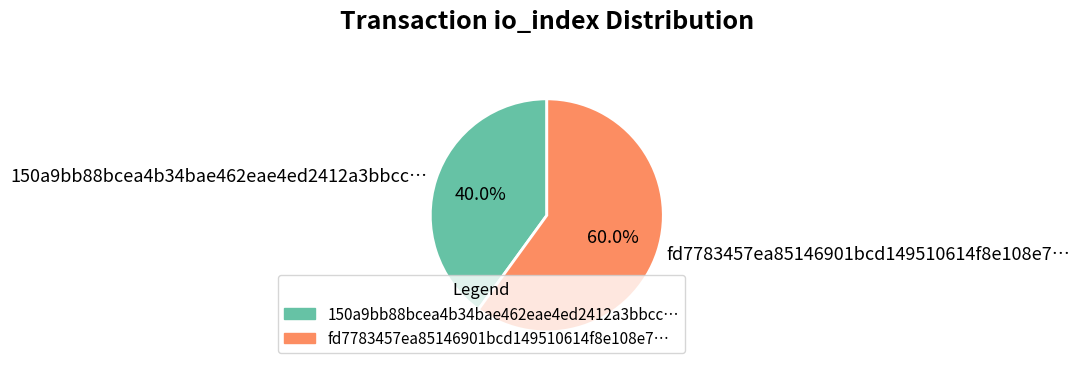

Rank the categories by value from lowest to highest.

150a9bb88bcea4b34bae462eae4ed2412a3bbcc…, fd7783457ea85146901bcd149510614f8e108e7…